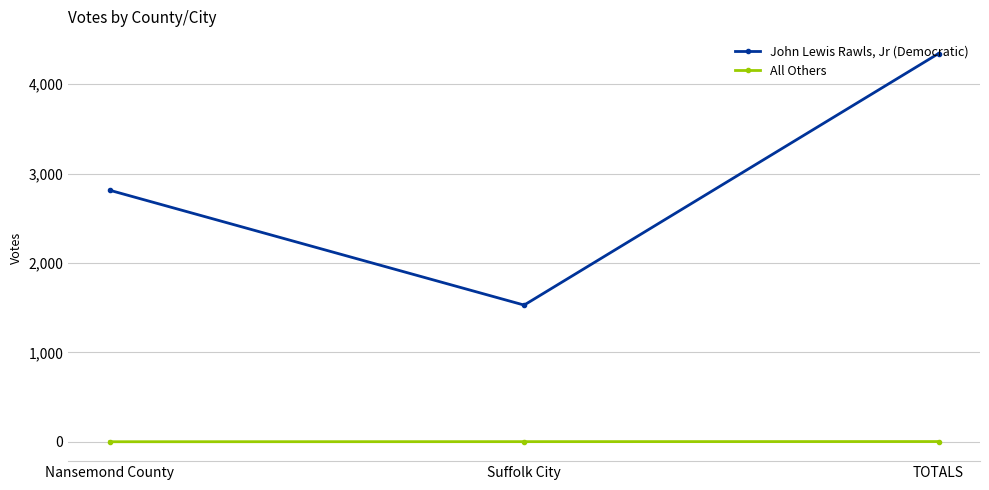

Which series changed the most between Nansemond County and TOTALS?

John Lewis Rawls, Jr (Democratic)